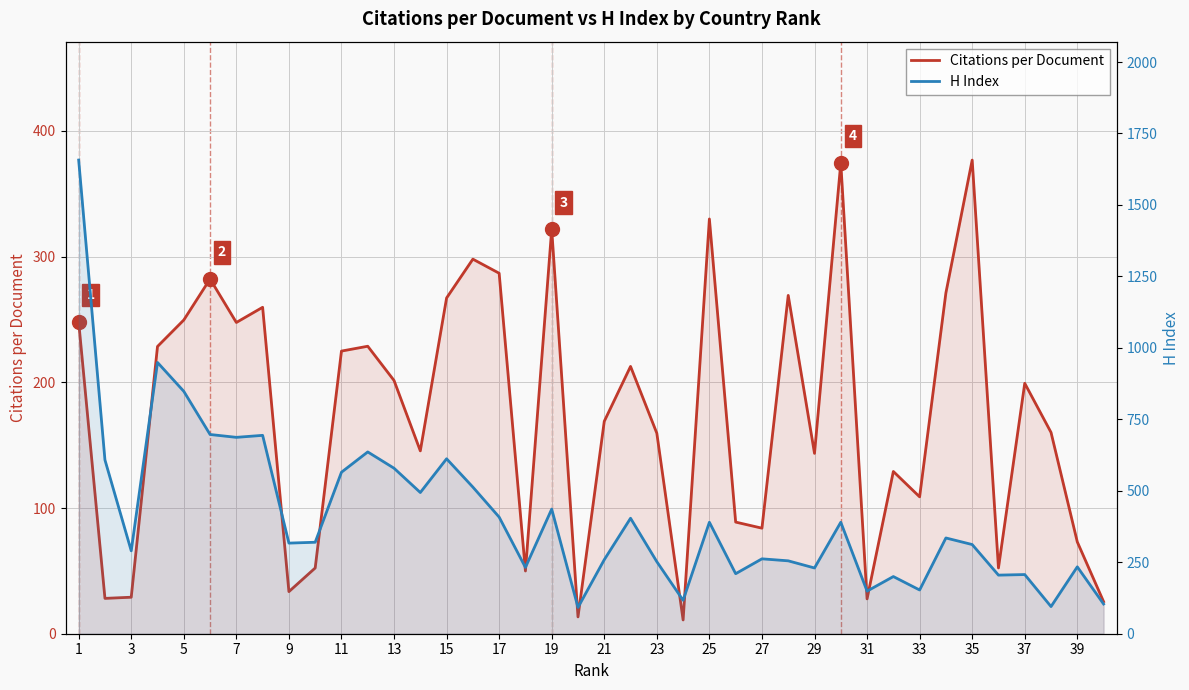

True or false: H Index has more than 1 points higher than both neighbors.

True